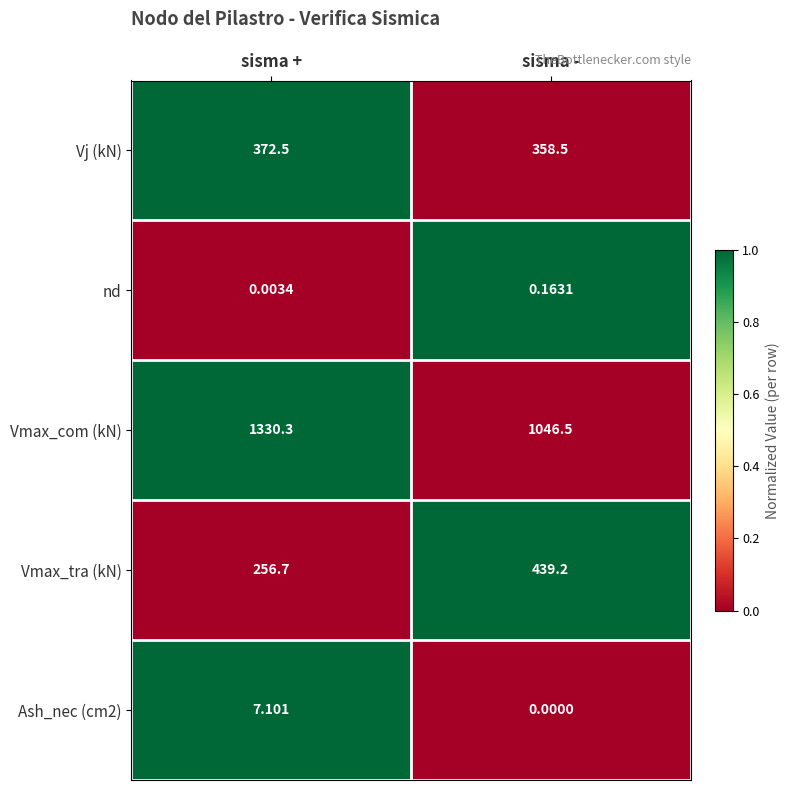

List the labels in order of Ash_nec (cm2) value, largest first.

sisma +, sisma -